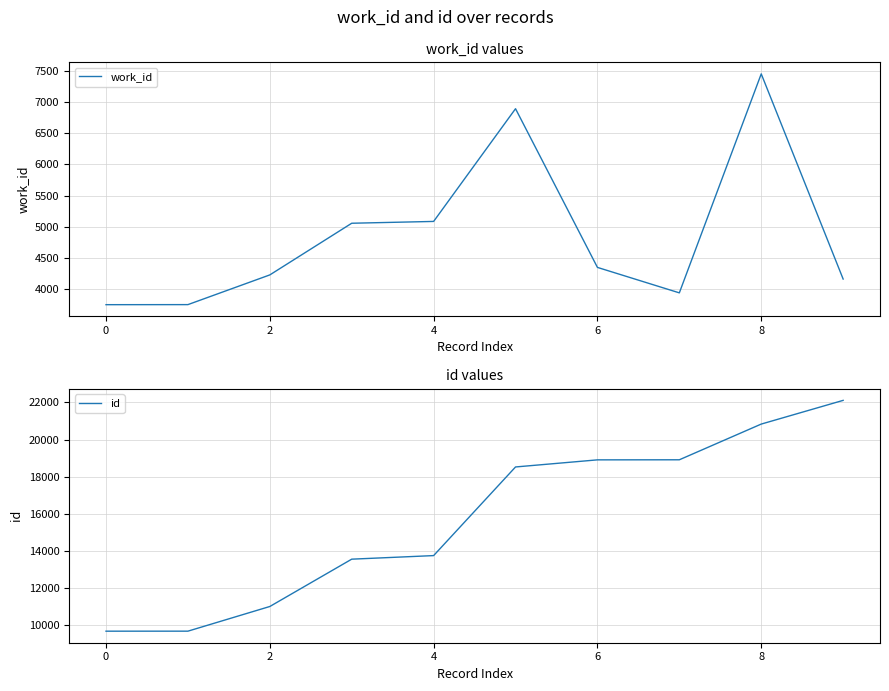

Reading left to right, transcribe all the data shown in this chart.

work_id: 3757	3758	4233	5059	5088	6890	4353	3946	7447	4167
id: 9692	9693	11020	13566	13758	18526	18908	18912	20833	22108